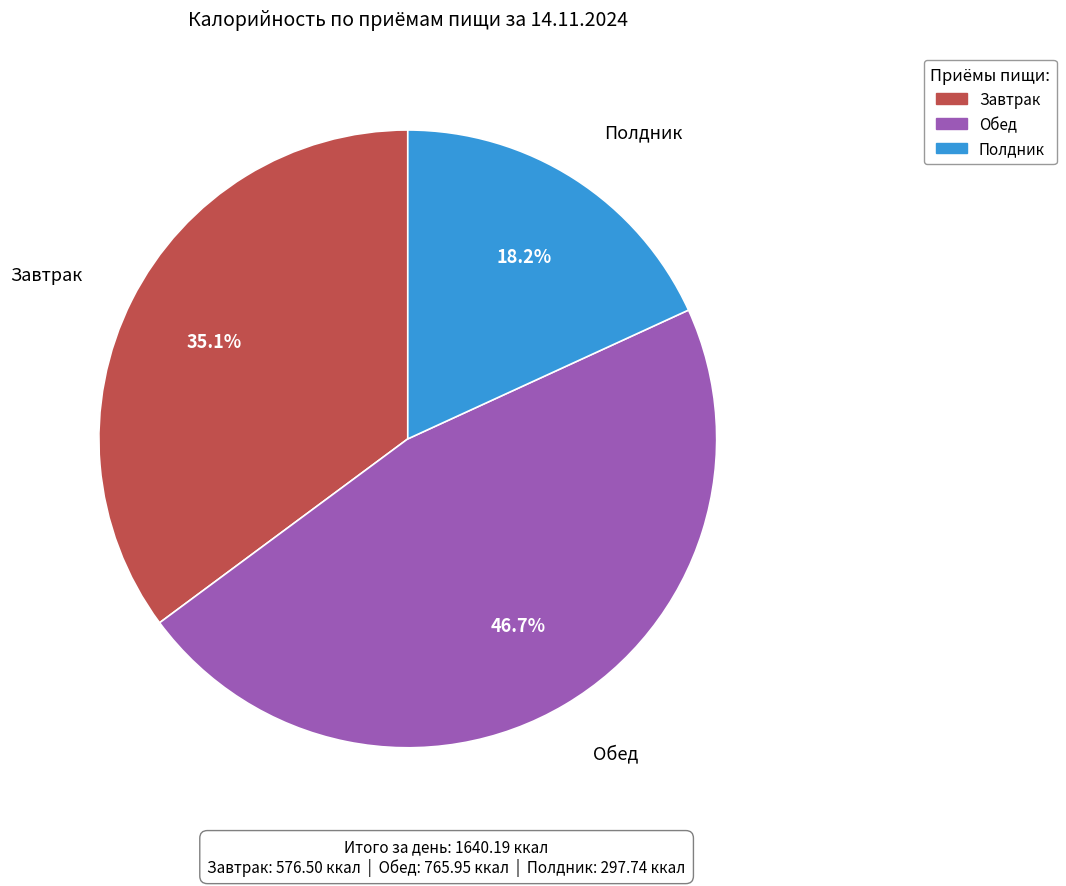

How many slices are in this pie chart?

3